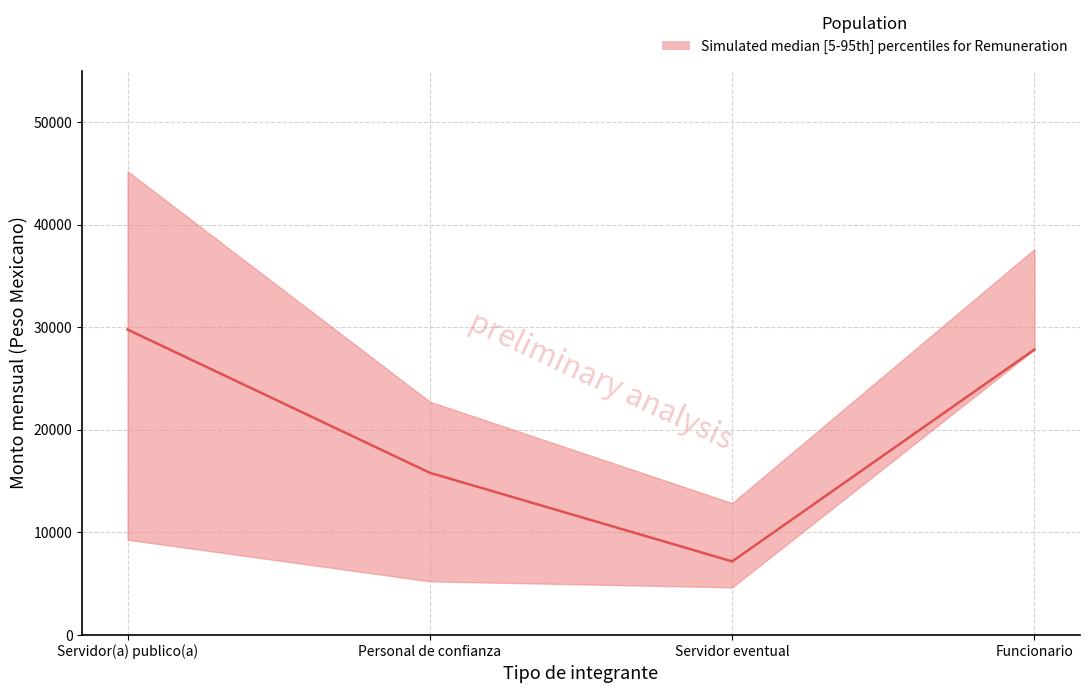

At which label is the value closest to 18470?

Personal de confianza